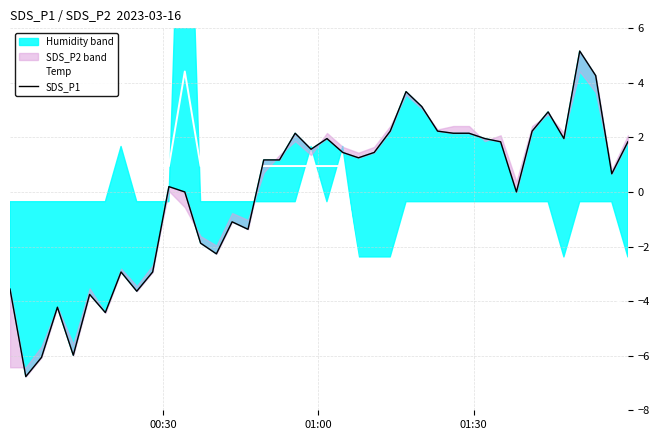

Does the chart have visible grid lines?

Yes